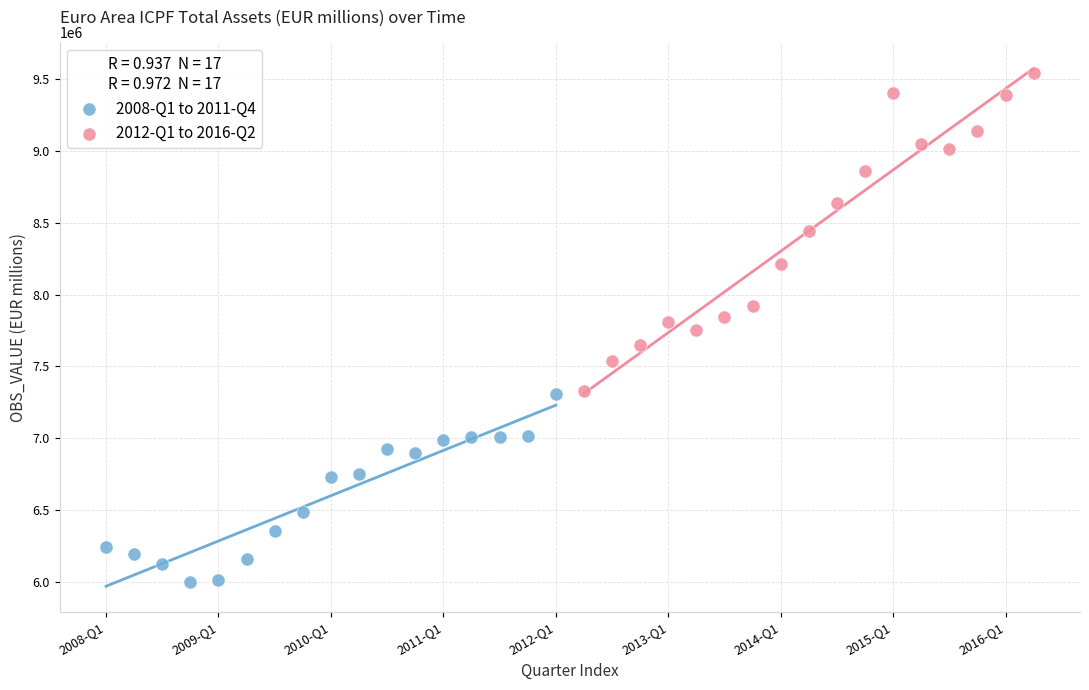

Which series has the largest Y range (max minus min)?

2012-Q1 to 2016-Q2